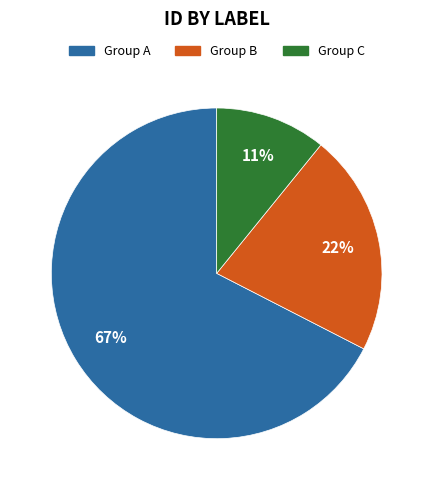

Combined, do Group C and Group B account for over 50%?

No